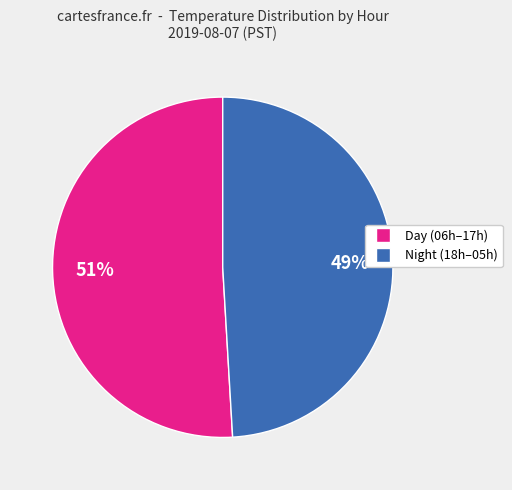

To the nearest percent, what is the difference between the largest and smallest slice percentages?

2%